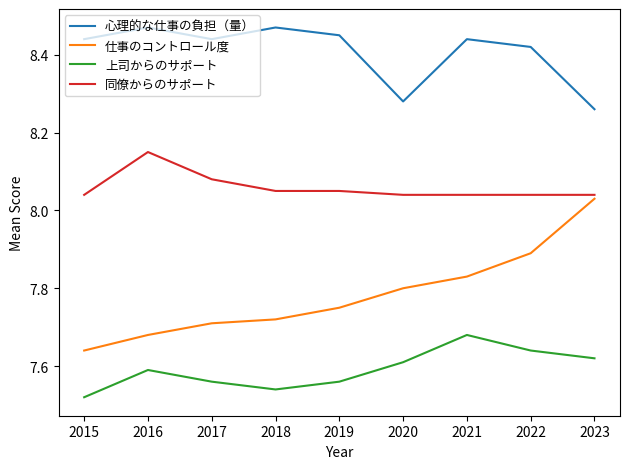

Which category has the lowest value in the 仕事のコントロール度 series?

2015